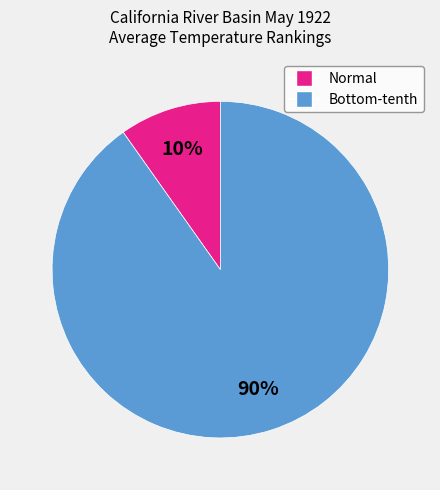

Is there a majority slice in this chart?

Yes